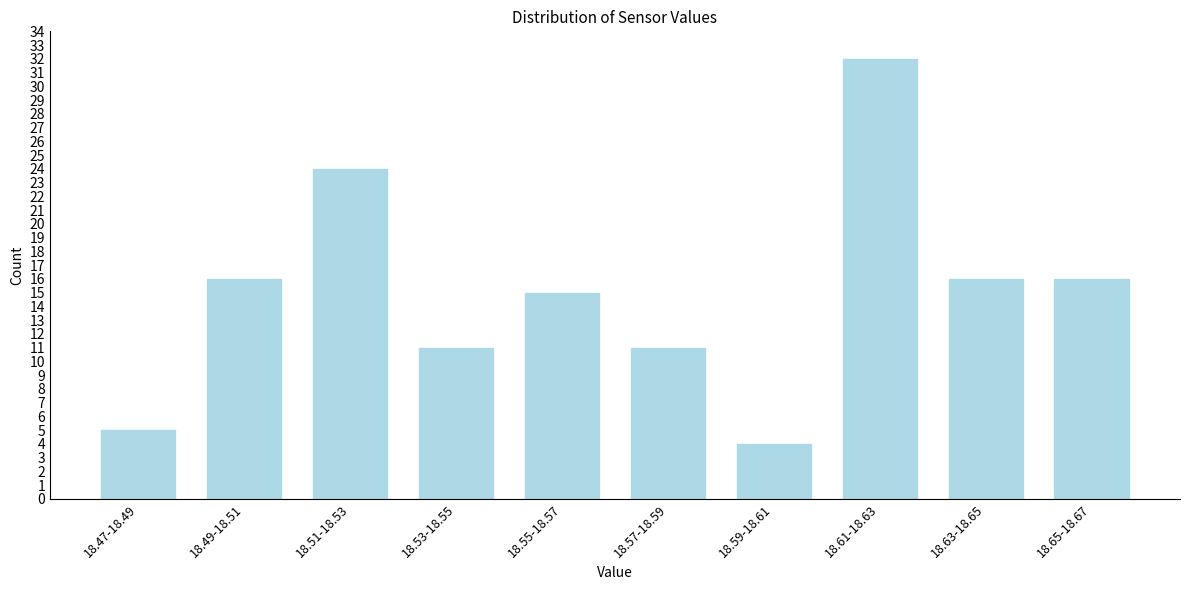

Reading right to left, what are all the values shown in this chart?

18.65-18.67=16	18.63-18.65=16	18.61-18.63=32	18.59-18.61=4	18.57-18.59=11	18.55-18.57=15	18.53-18.55=11	18.51-18.53=24	18.49-18.51=16	18.47-18.49=5